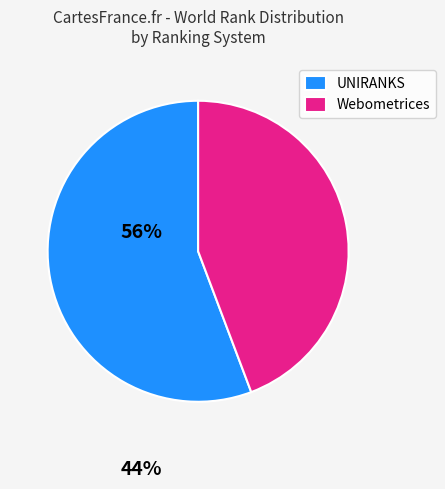

How many segments does this pie chart have?

2